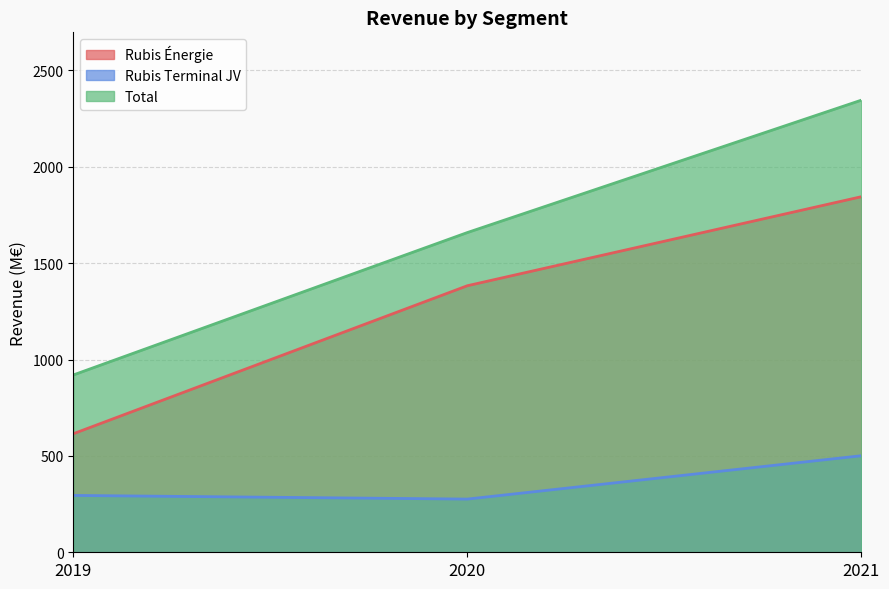

What is the lowest value of the Rubis Énergie series?

615